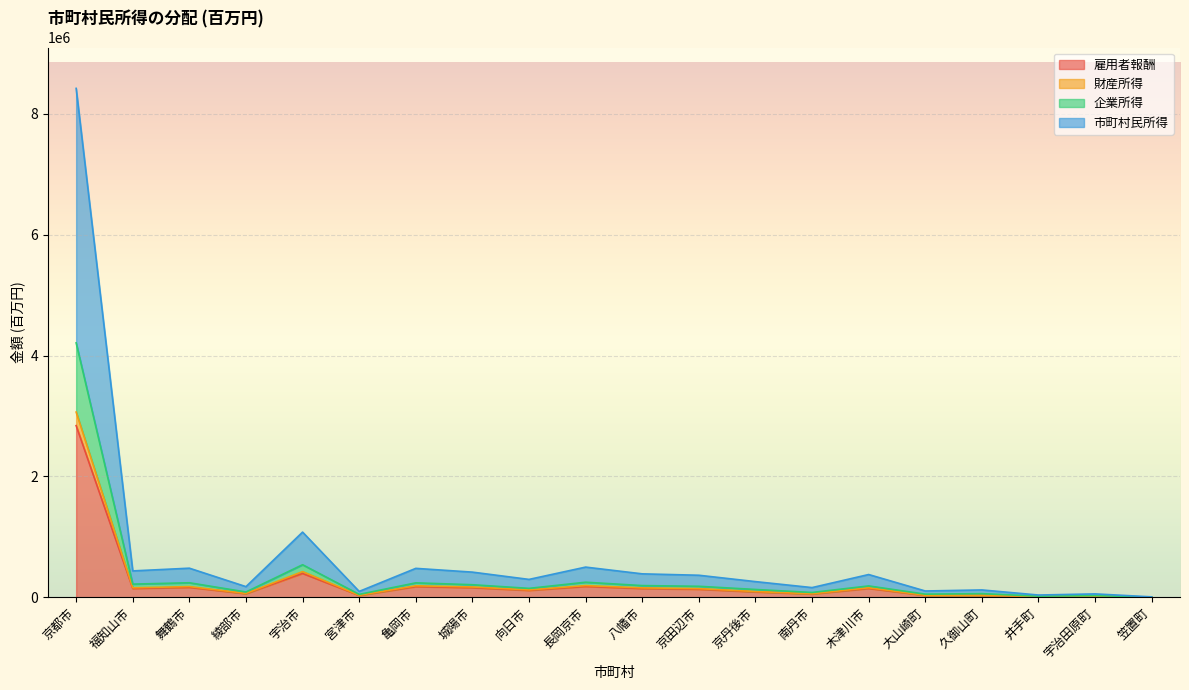

At 長岡京市, list the series in order from smallest to largest.

雇用者報酬, 財産所得, 企業所得, 市町村民所得